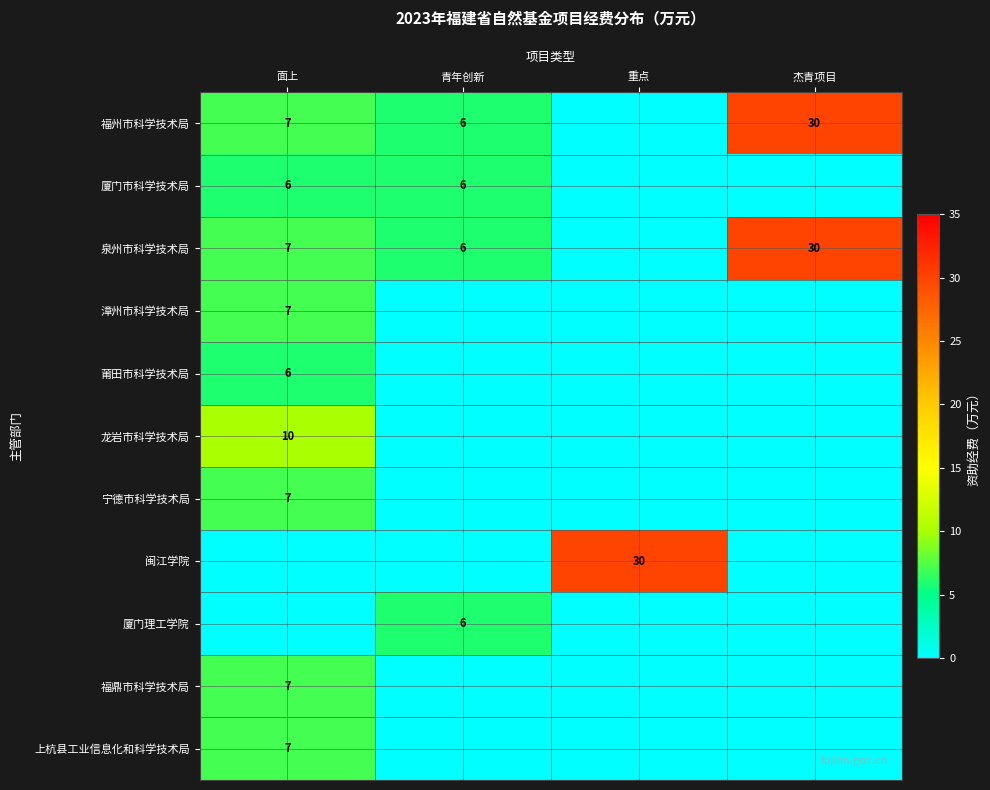

The 莆田市科学技术局 series shows 2 at 面上. True or false?

False